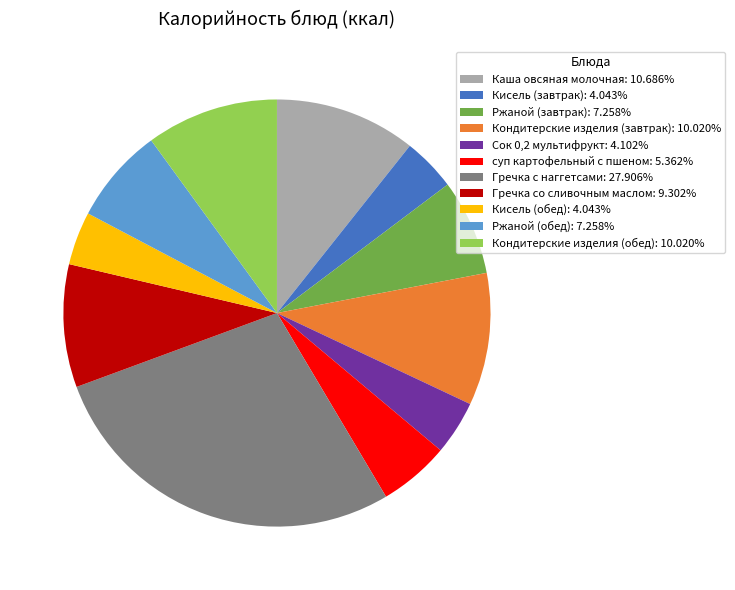

Count the number of slices in the pie.

11